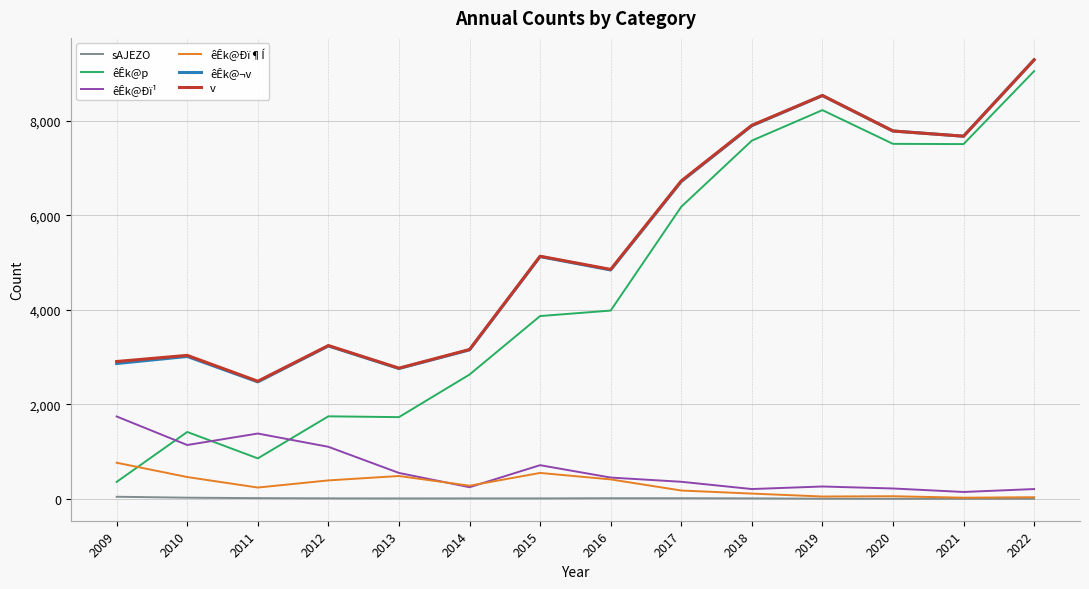

What is the minimum value for êÊk@Ðï¹?

144